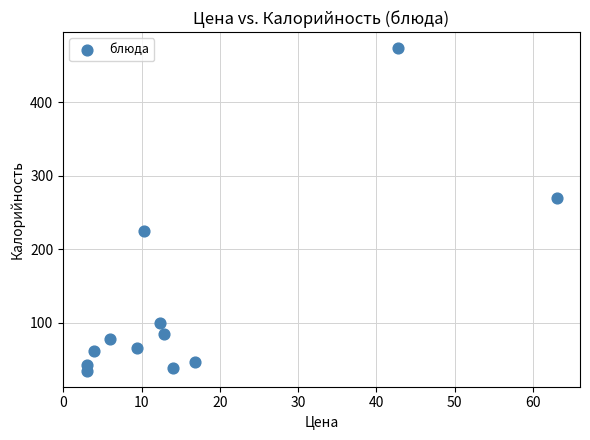

What is the average X value?

16.5